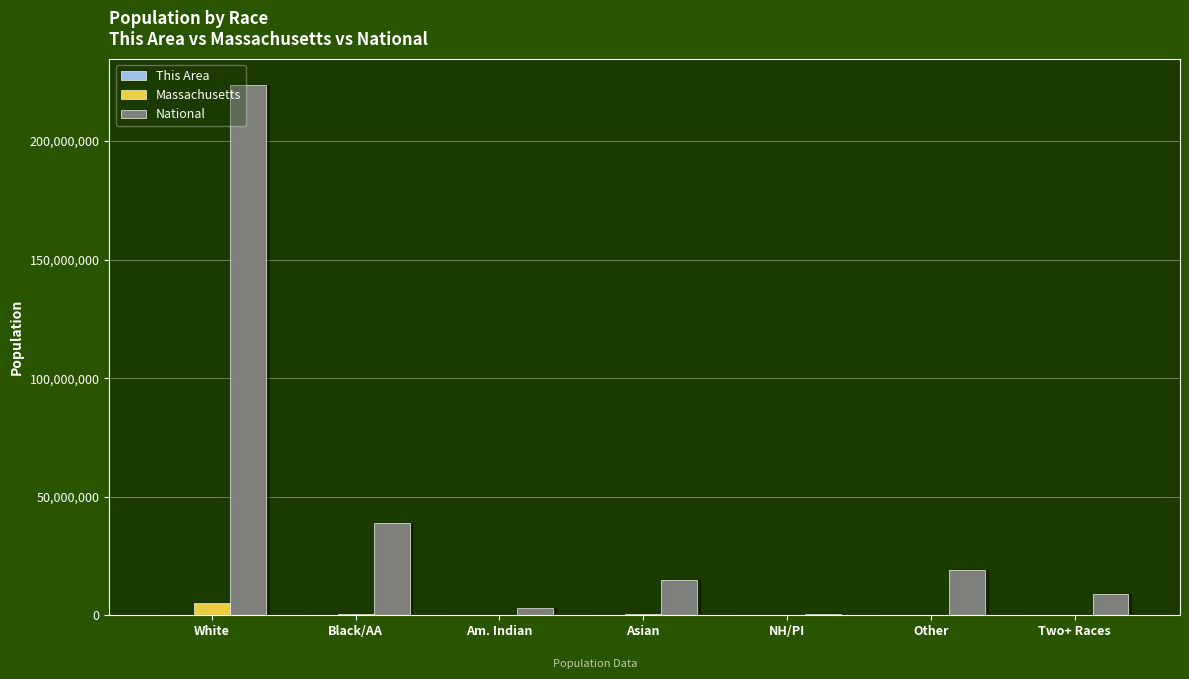

How many groups of bars are there?

7